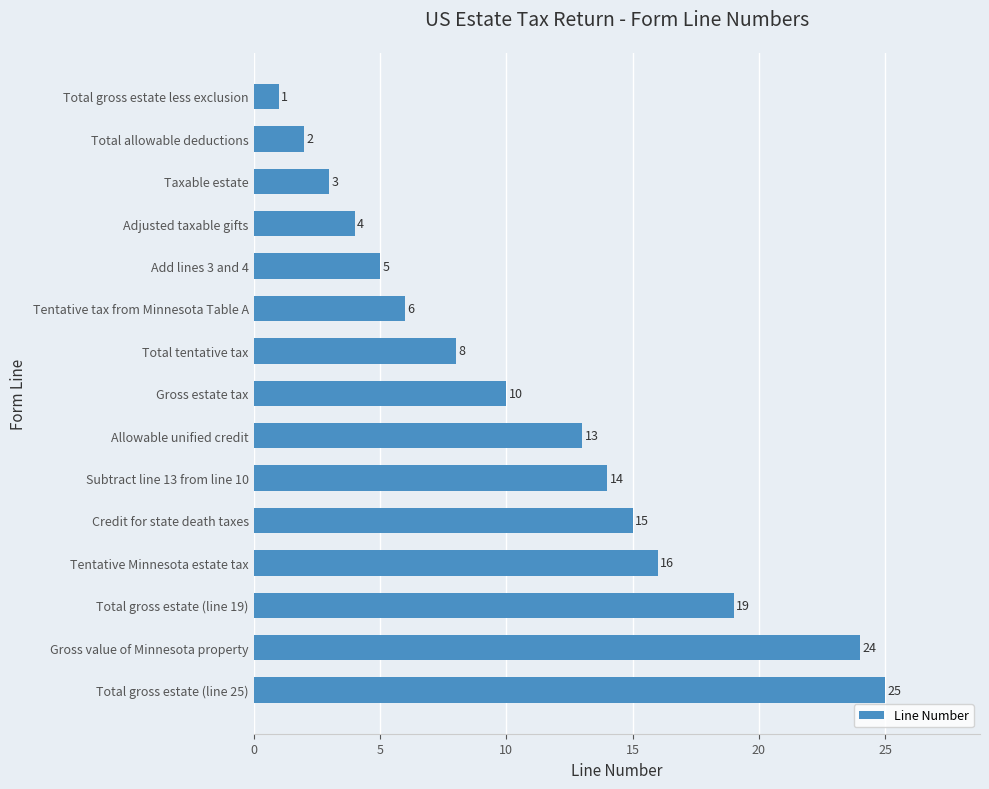

Rank the categories by value from lowest to highest.

Total gross estate less exclusion, Total allowable deductions, Taxable estate, Adjusted taxable gifts, Add lines 3 and 4, Tentative tax from Minnesota Table A, Total tentative tax, Gross estate tax, Allowable unified credit, Subtract line 13 from line 10, Credit for state death taxes, Tentative Minnesota estate tax, Total gross estate (line 19), Gross value of Minnesota property, Total gross estate (line 25)